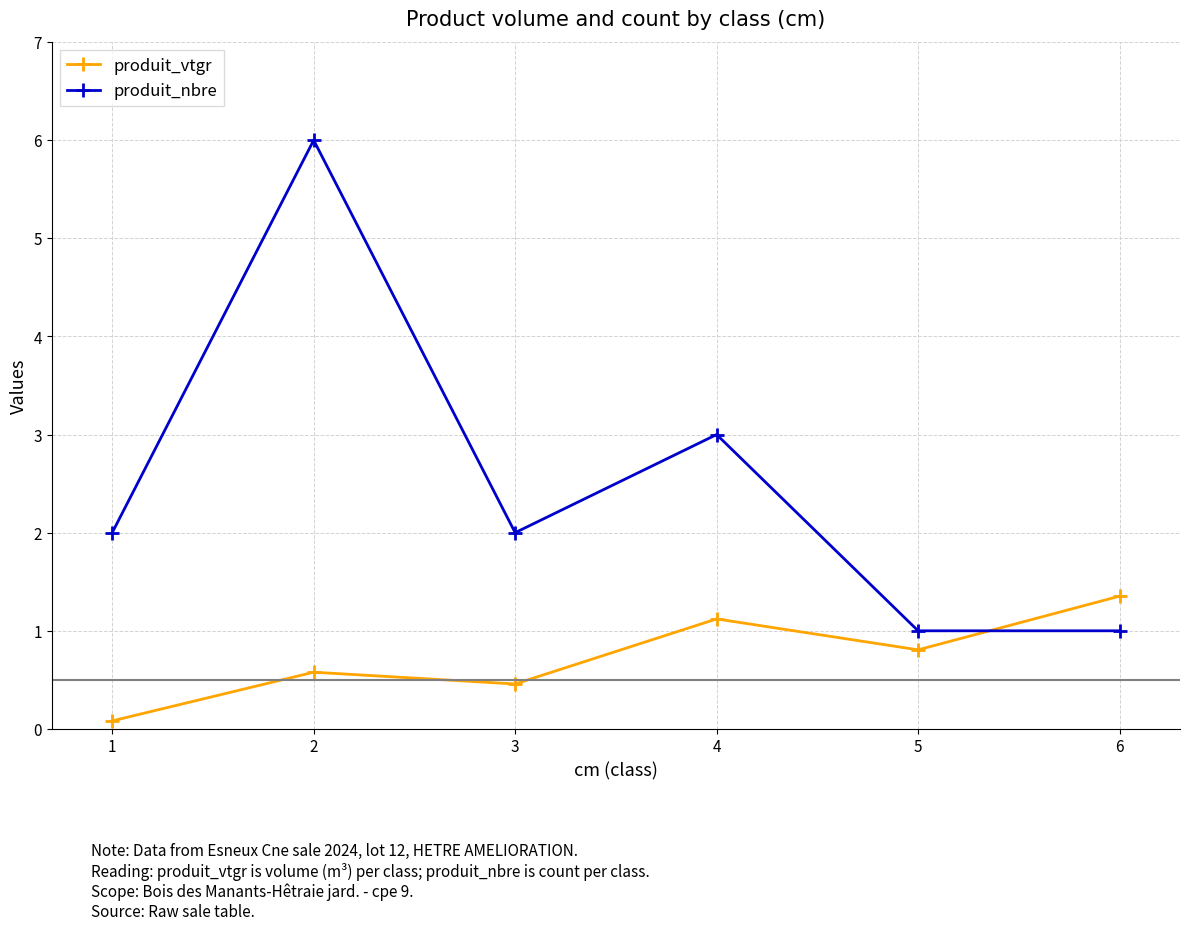

Reading left to right, what are all the values shown in this chart?

produit_vtgr: 1=0.1	2=0.6	3=0.5	4=1.1	5=0.8	6=1.4
produit_nbre: 1=2.0	2=6.0	3=2.0	4=3.0	5=1.0	6=1.0